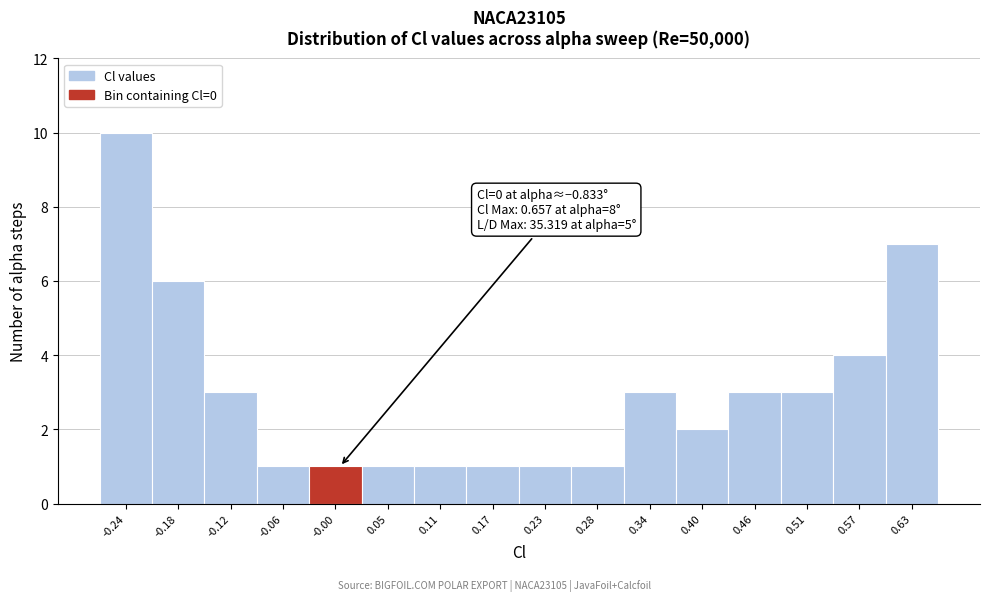

Over which range of the x-axis is the bar tallest?

-0.26 to -0.21